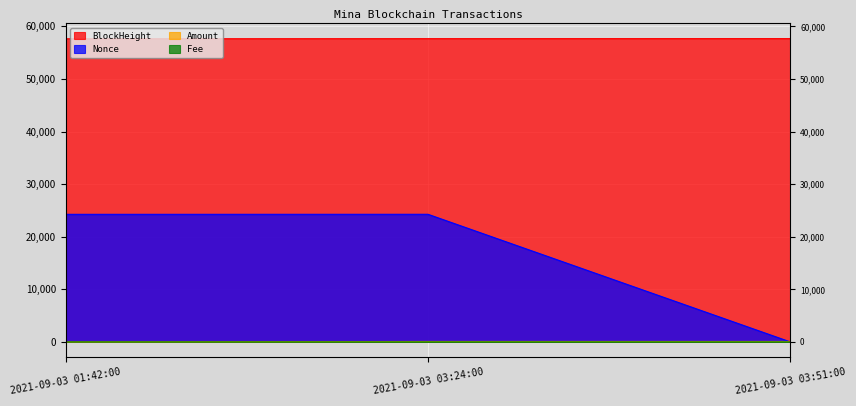

What is the sum of all Fee values?

0.1